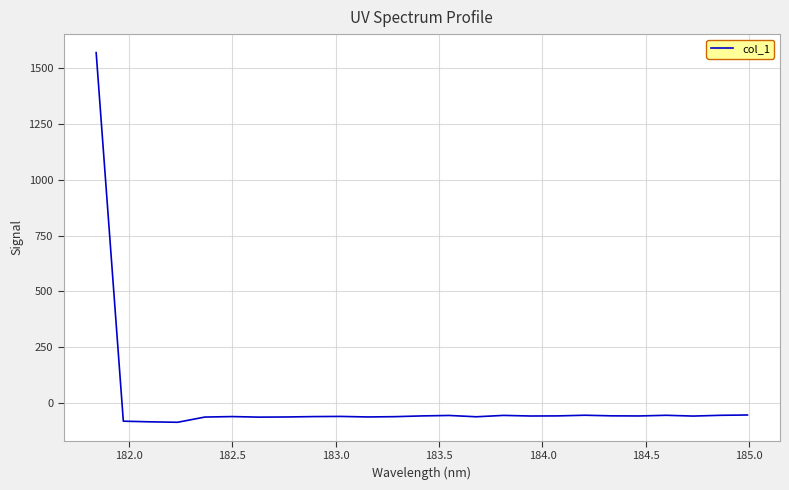

What is the minimum value shown in the chart?

-86.4